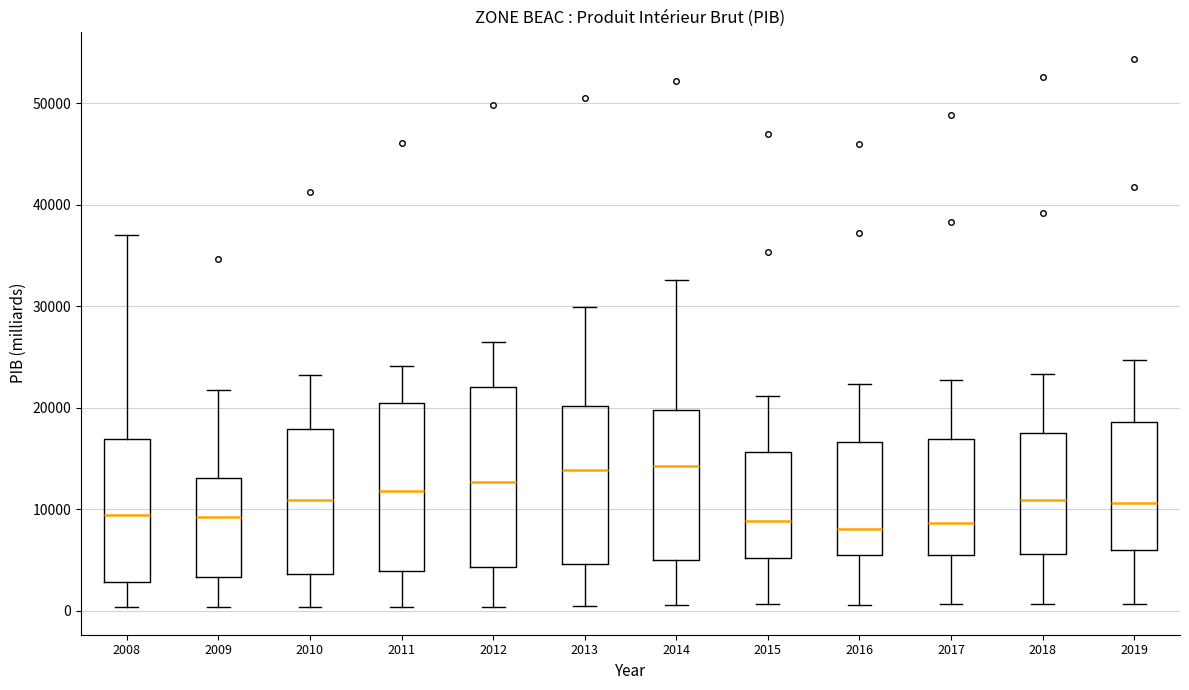

Where does the lower whisker of the box at x = 2019 end on the y-axis? The values are not printed on the chart, so give them approximately, as read against the axis.

1000